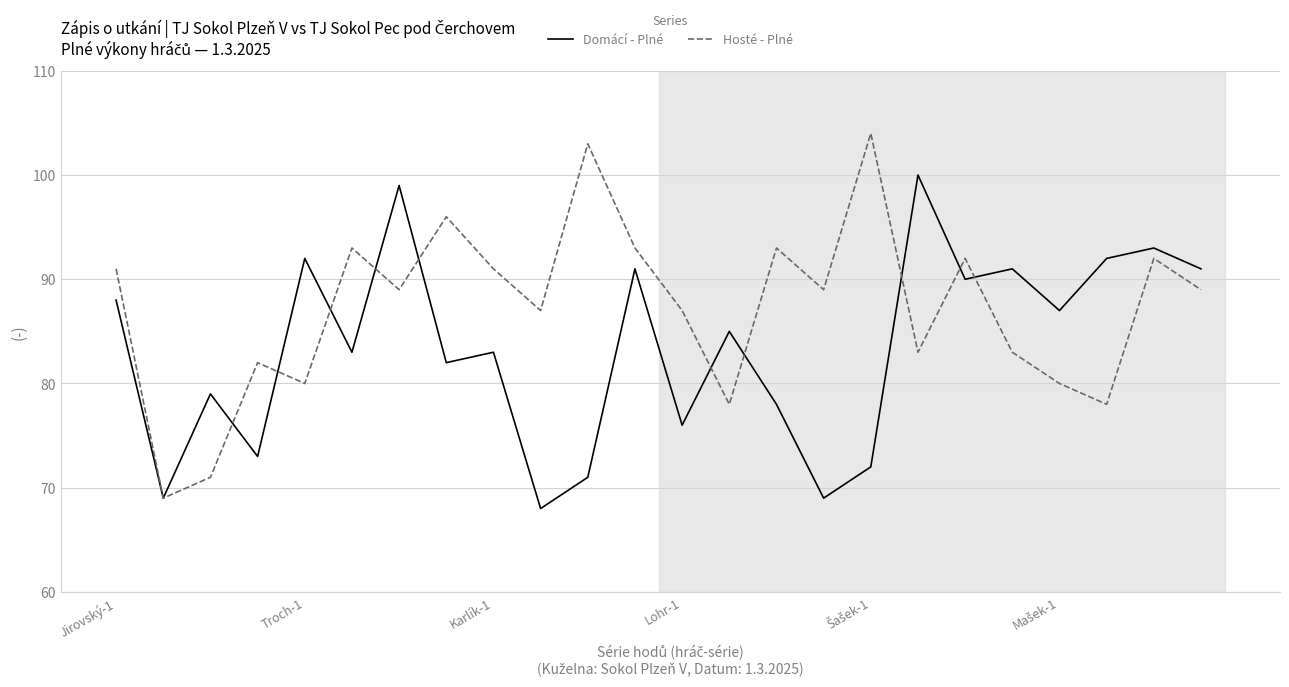

List the series in order of their overall mean, highest first.

Hosté - Plné, Domácí - Plné